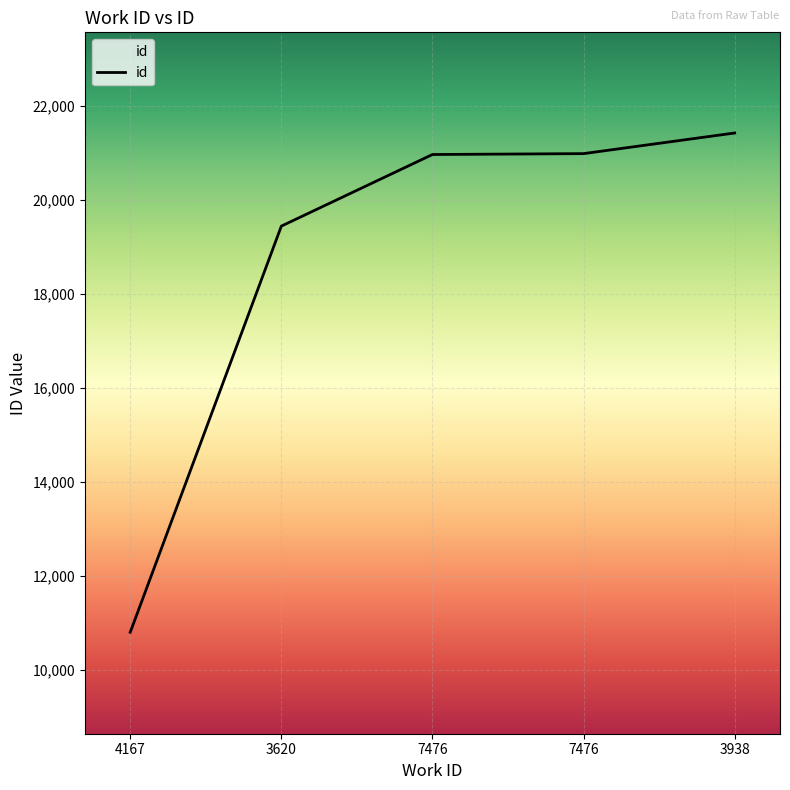

What is the change in value from 4167 to 3938?

+10627